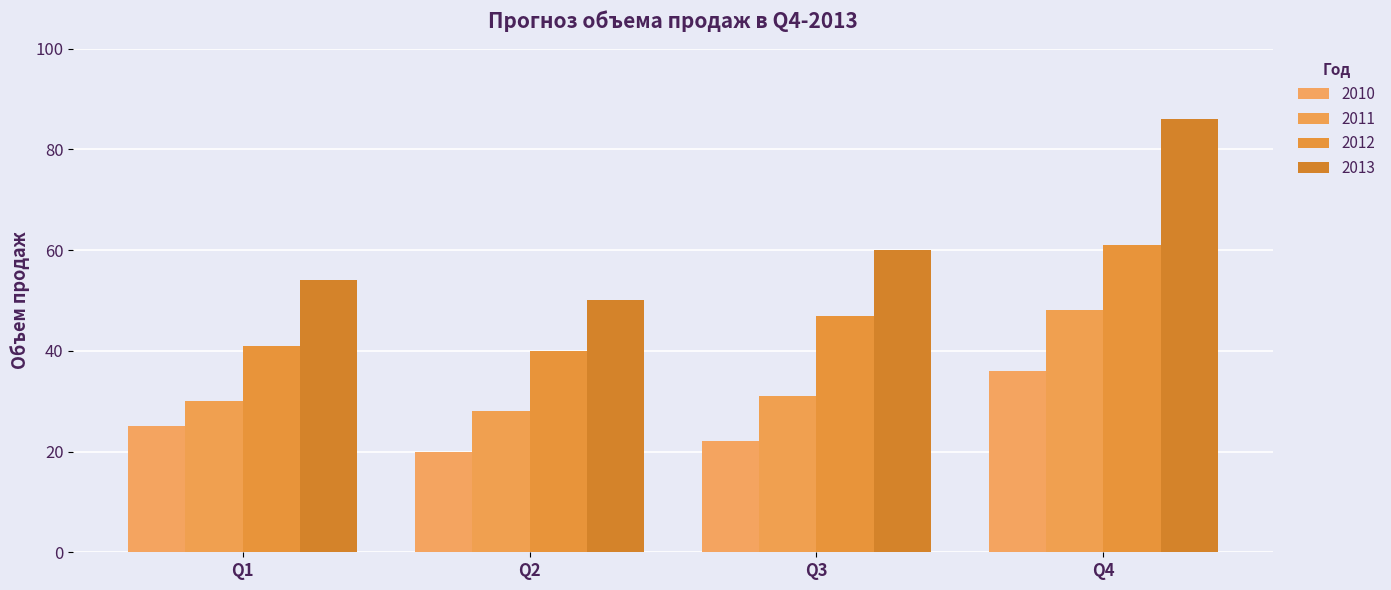

What is the sum of all 2012 values?

189